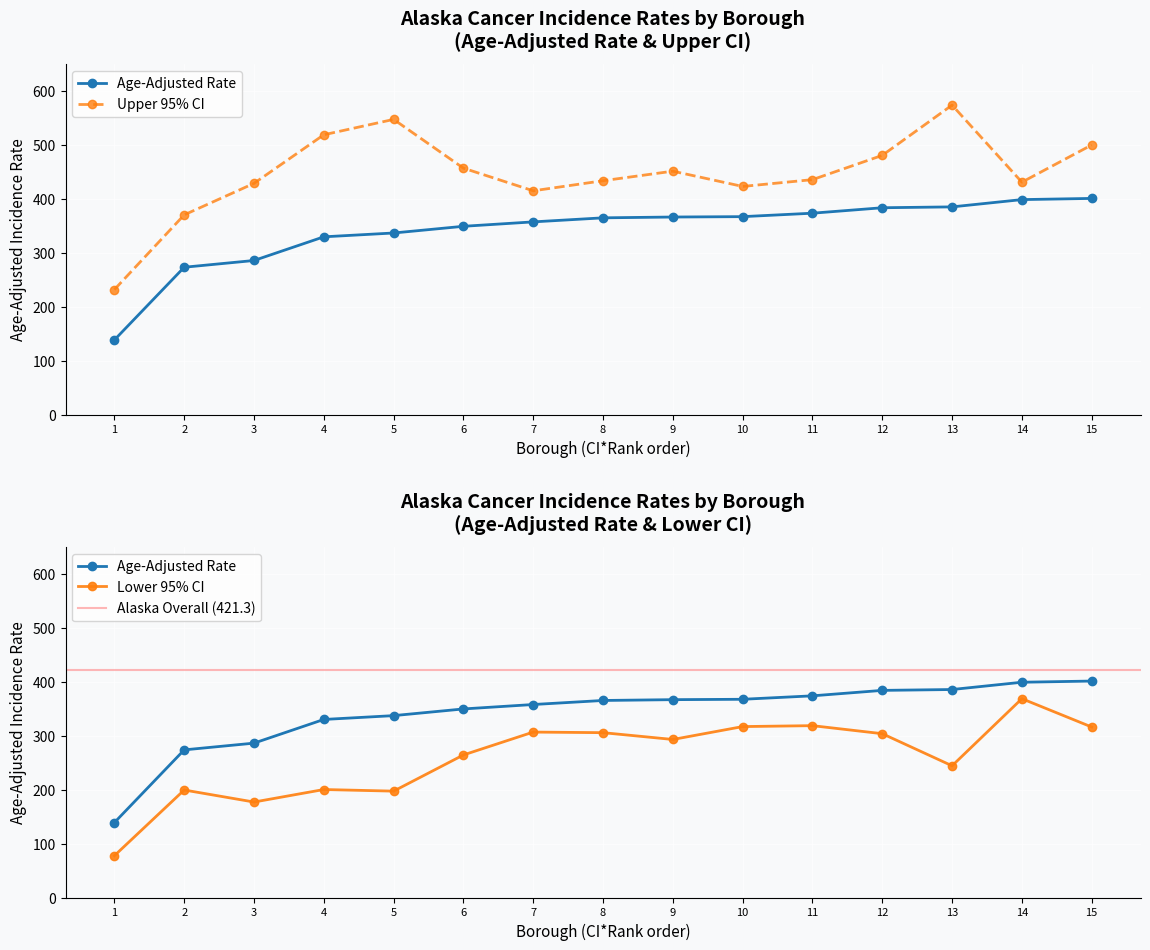

What is the sum of all Lower 95% CI values?

3888.9